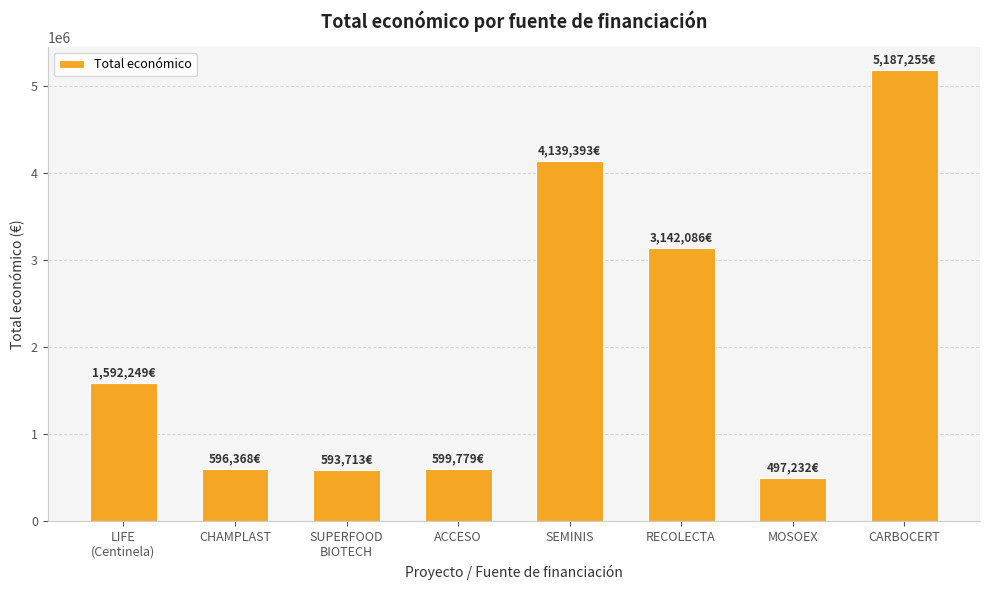

How many series are shown in this chart?

1